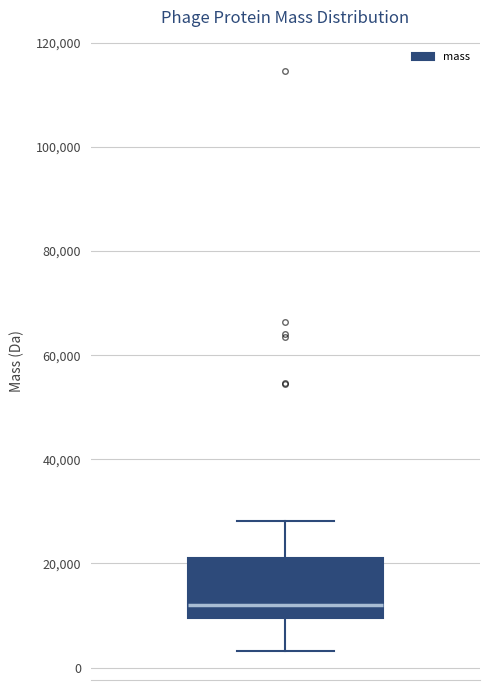

Transcribe this box plot: give where the median line is, the range the box spans, and where the two whiskers end, as read against the y-axis. The values are not printed on the chart, so give them approximately, as read against the axis.

median 12000, box 10000 to 22000, whiskers 4000 to 28000